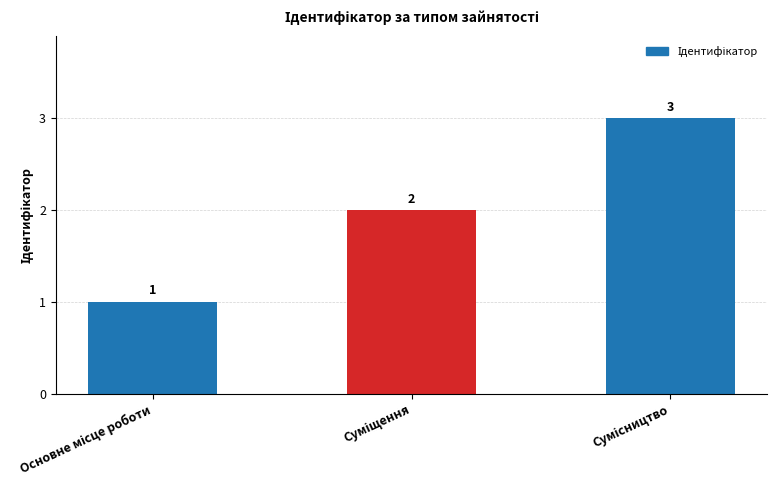

What is the maximum value shown in the chart?

3